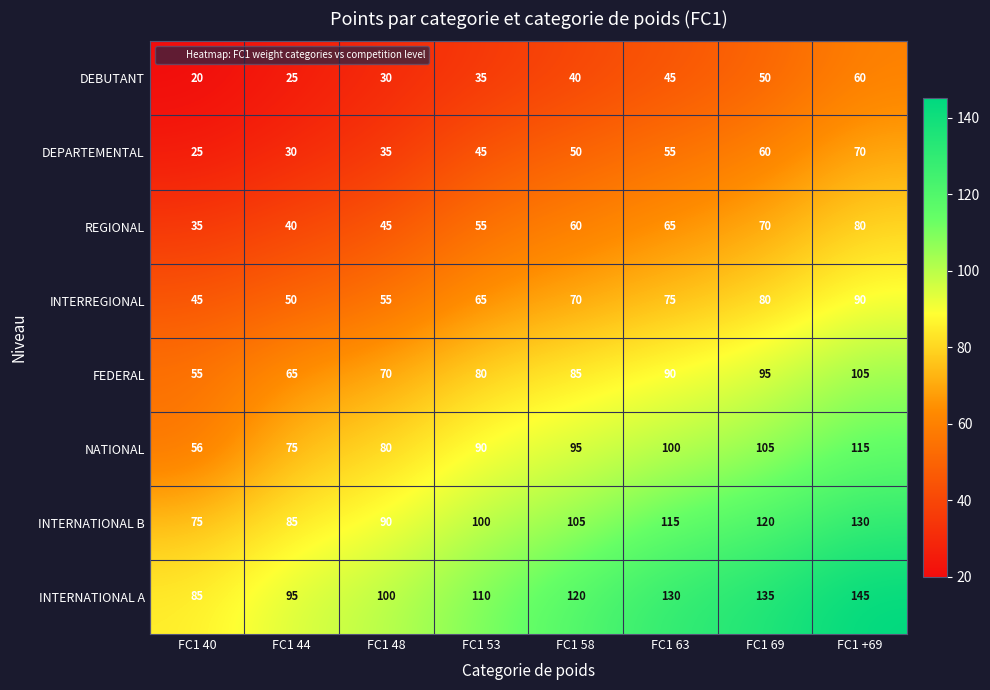

What is the difference between the DEPARTEMENTAL values at FC1 48 and FC1 63?

20